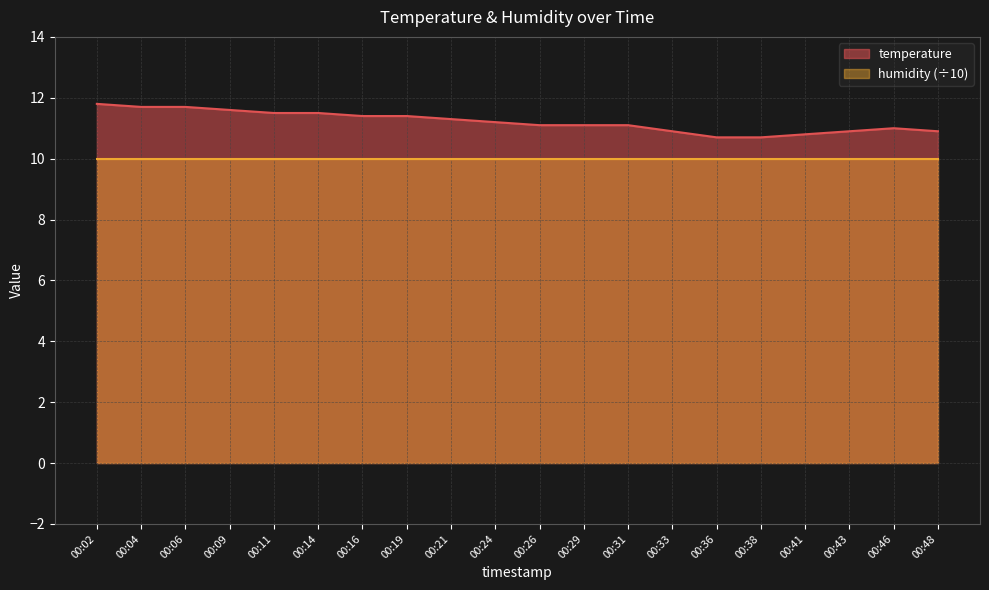

What is the sum of all values?

224.3